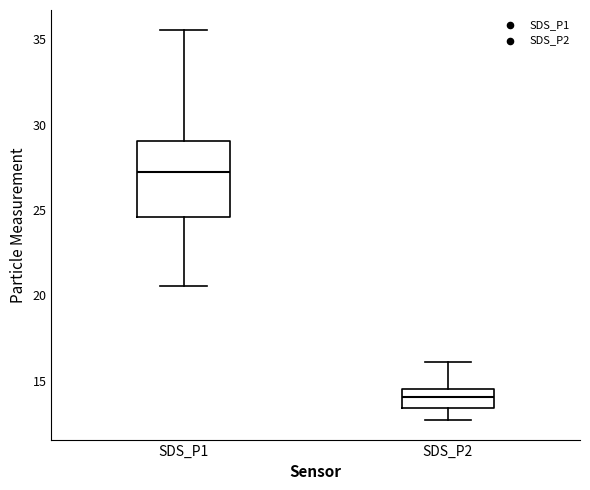

Reading left to right, transcribe this box plot: for each box, give where its median line is, the range the box spans, and where its two whiskers end, as read against the y-axis. The values are not printed on the chart, so give them approximately, as read against the axis.

SDS_P1: median 27.0, box 24.5 to 29.0, whiskers 20.5 to 35.5
SDS_P2: median 14.0, box 13.5 to 14.5, whiskers 12.5 to 16.0